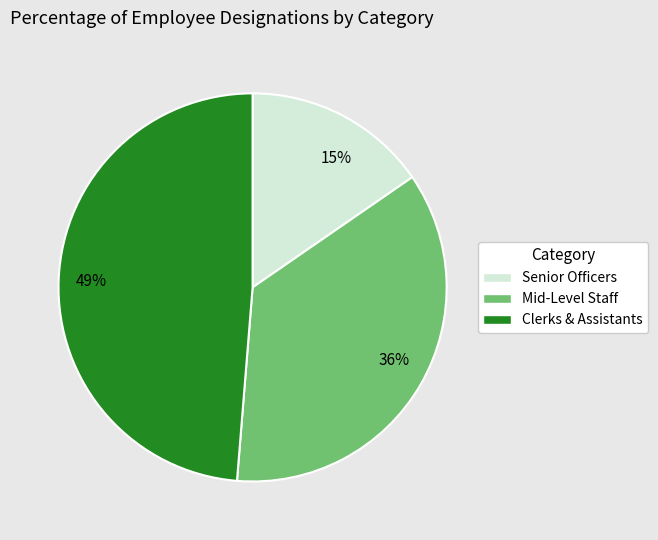

Does any single category account for the majority?

No